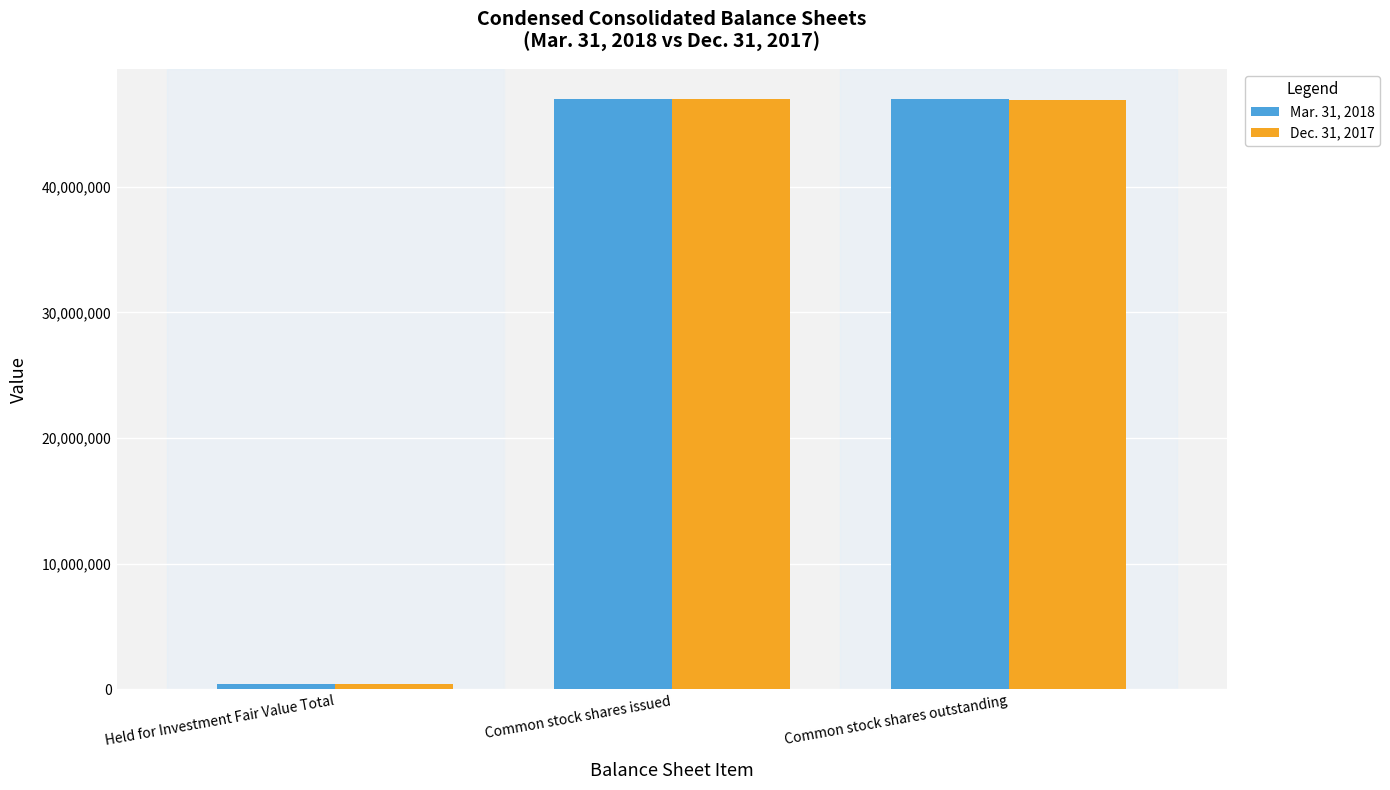

The value of Mar. 31, 2018 at Held for Investment Fair Value Total is 391867. True or false?

True